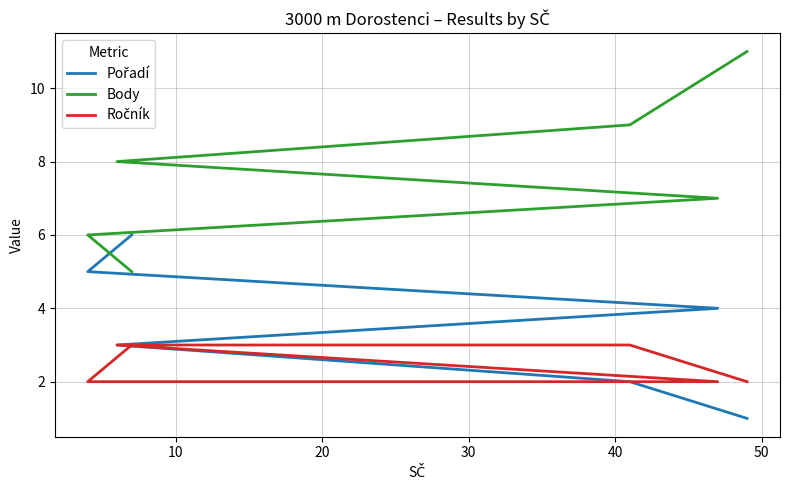

List the series in order of their overall mean, lowest first.

Ročník, Pořadí, Body